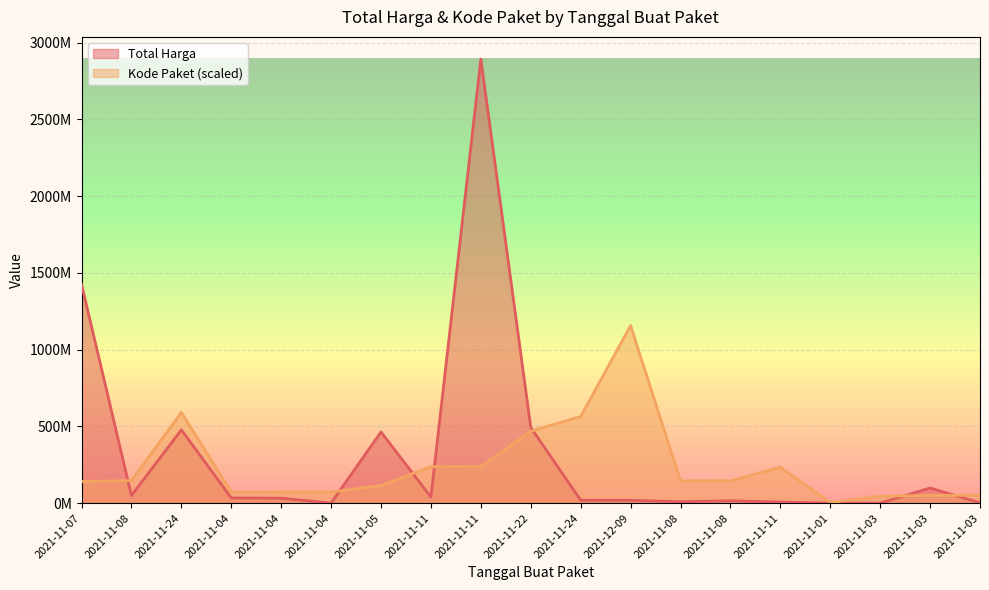

Read the Kode Paket value at 2021-11-03.

45719843.3